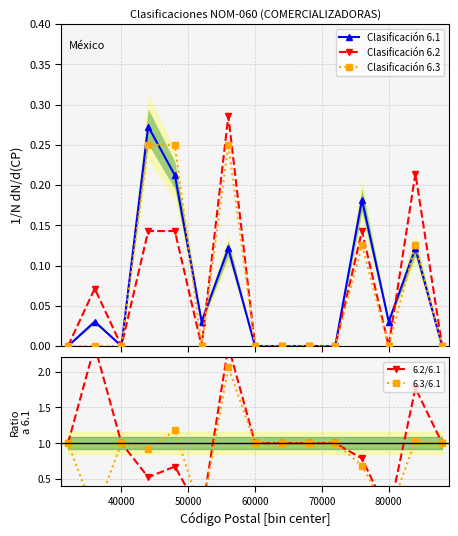

Which series has the largest total across all categories?

6.2/6.1